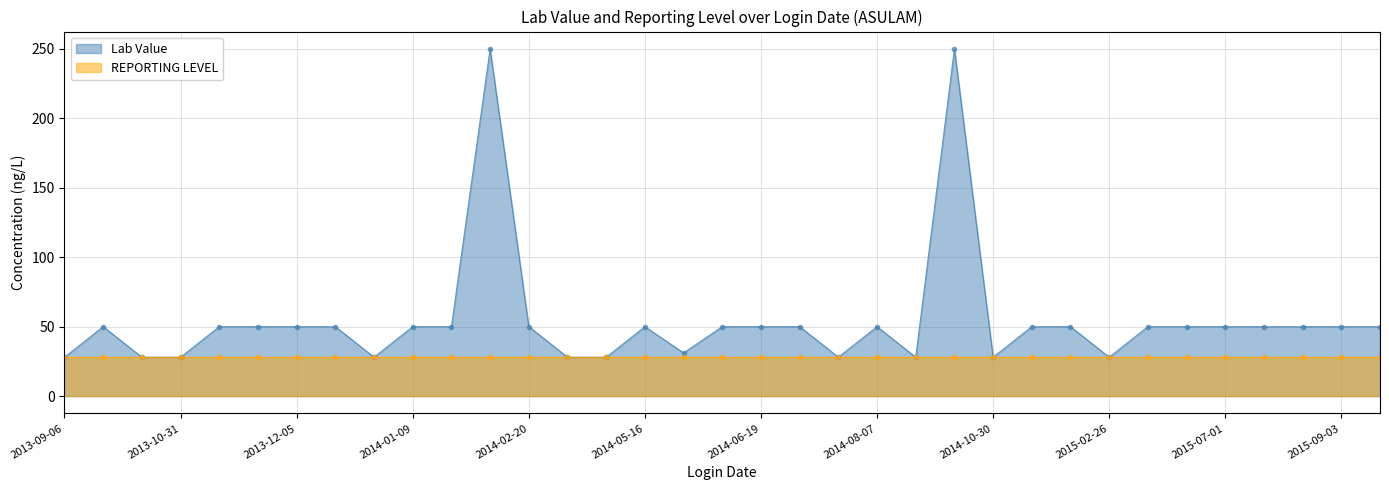

Where is the data nearest to the value 139?

2013-09-19